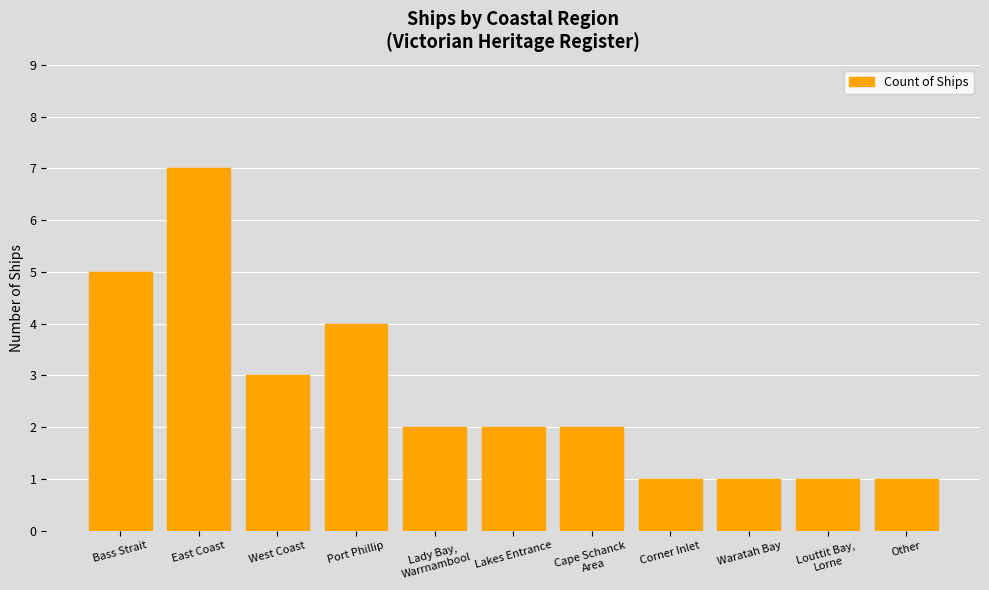

What is the label of the 11th bar from the left?

Other